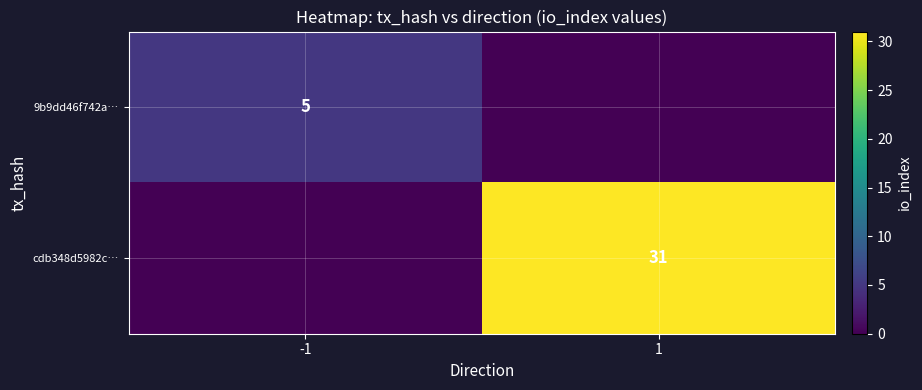

Is it true that cdb348d5982c… equals 47 at 1?

False